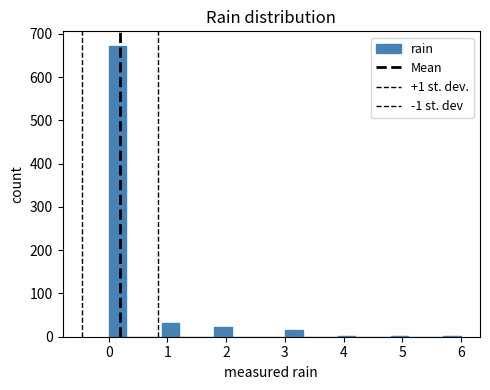

Around what value on the x-axis is the tallest bar? Give the approximate position of its centre, as read against the axis.

0.2